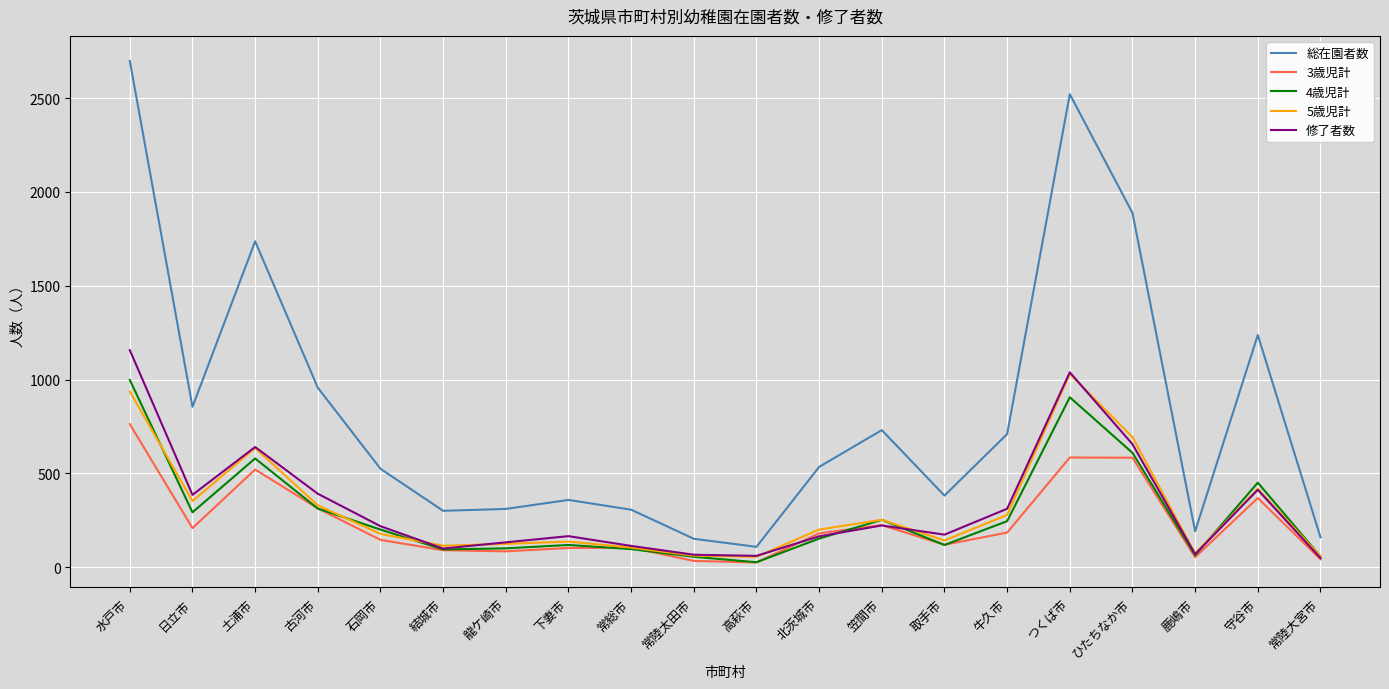

Where is the first local maximum for 3歳児計?

土浦市